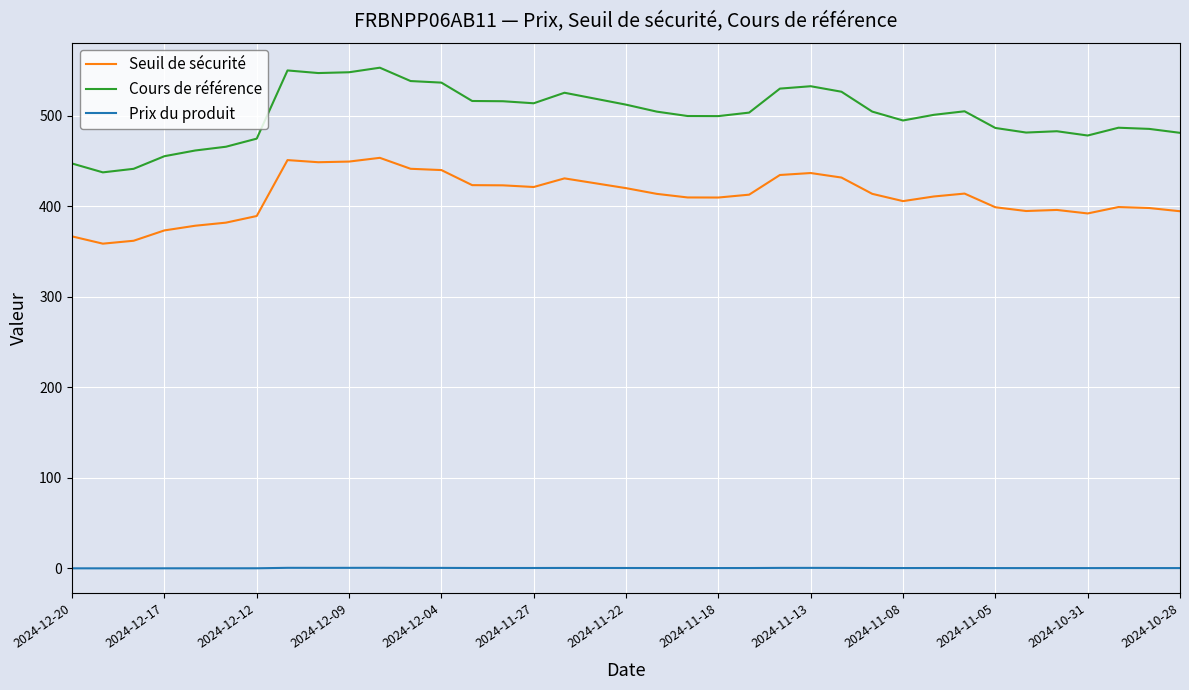

Which series has the widest spread of values?

Cours de référence